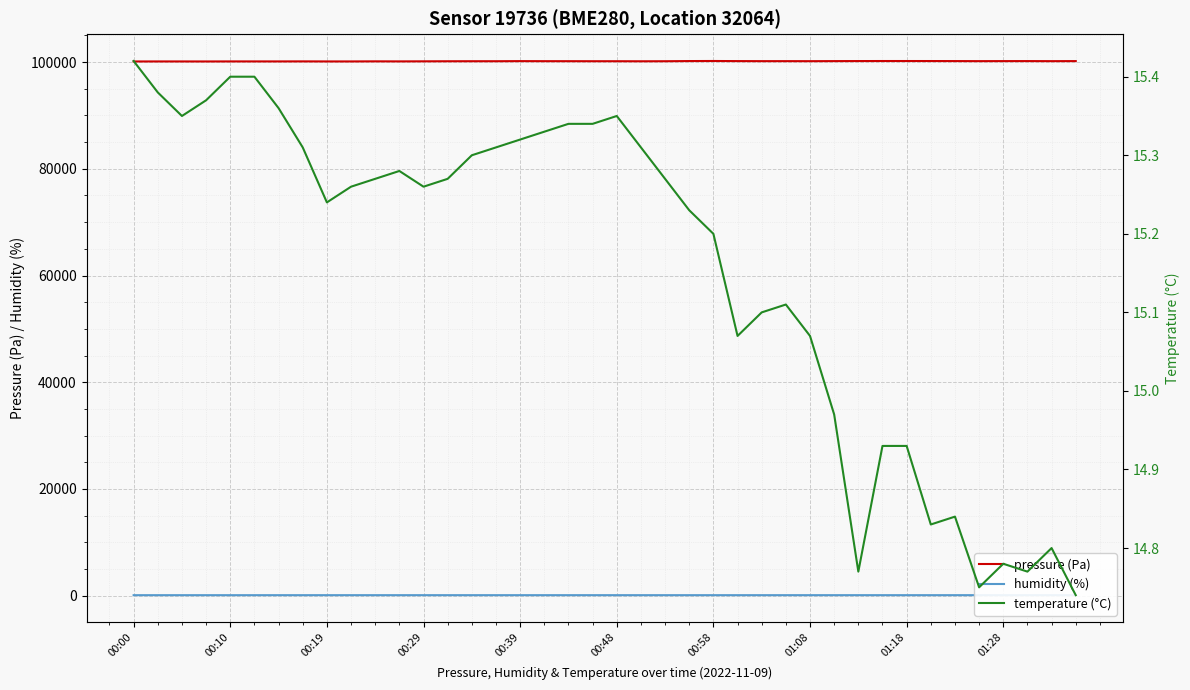

Between 10 and 29, which series saw the biggest shift?

pressure (Pa)